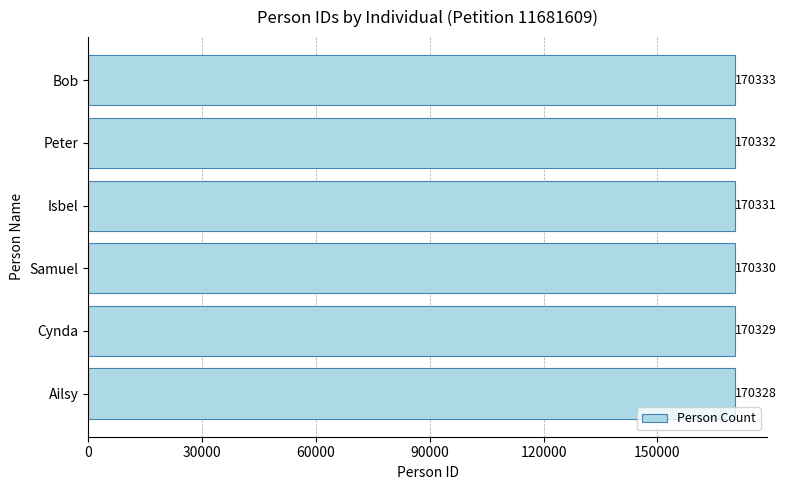

Reading bottom to top, transcribe all the data shown in this chart.

170328	170329	170330	170331	170332	170333